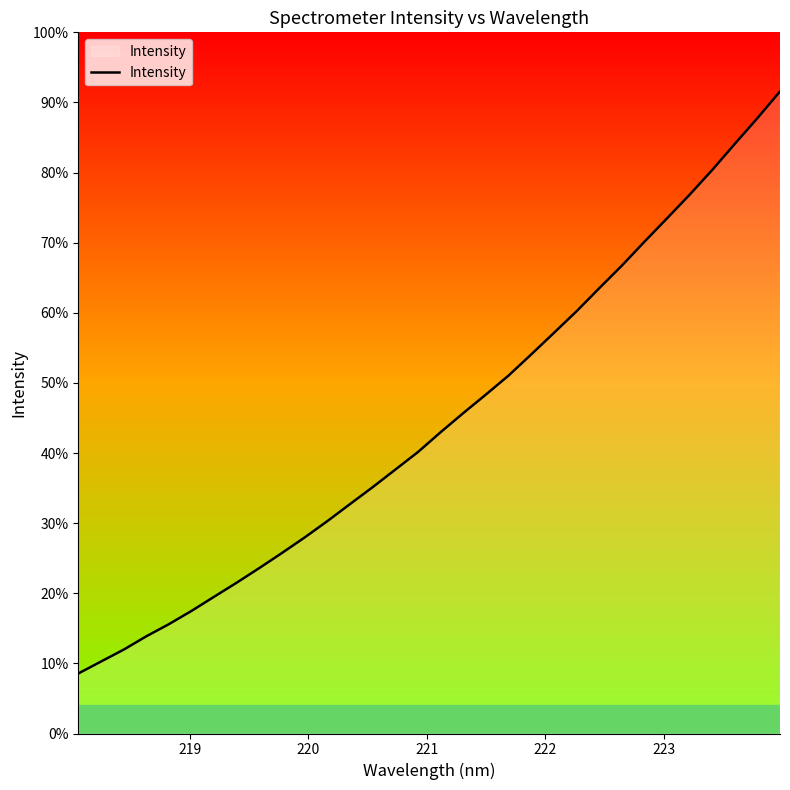

Does the chart display data point markers on the line(s)?

No